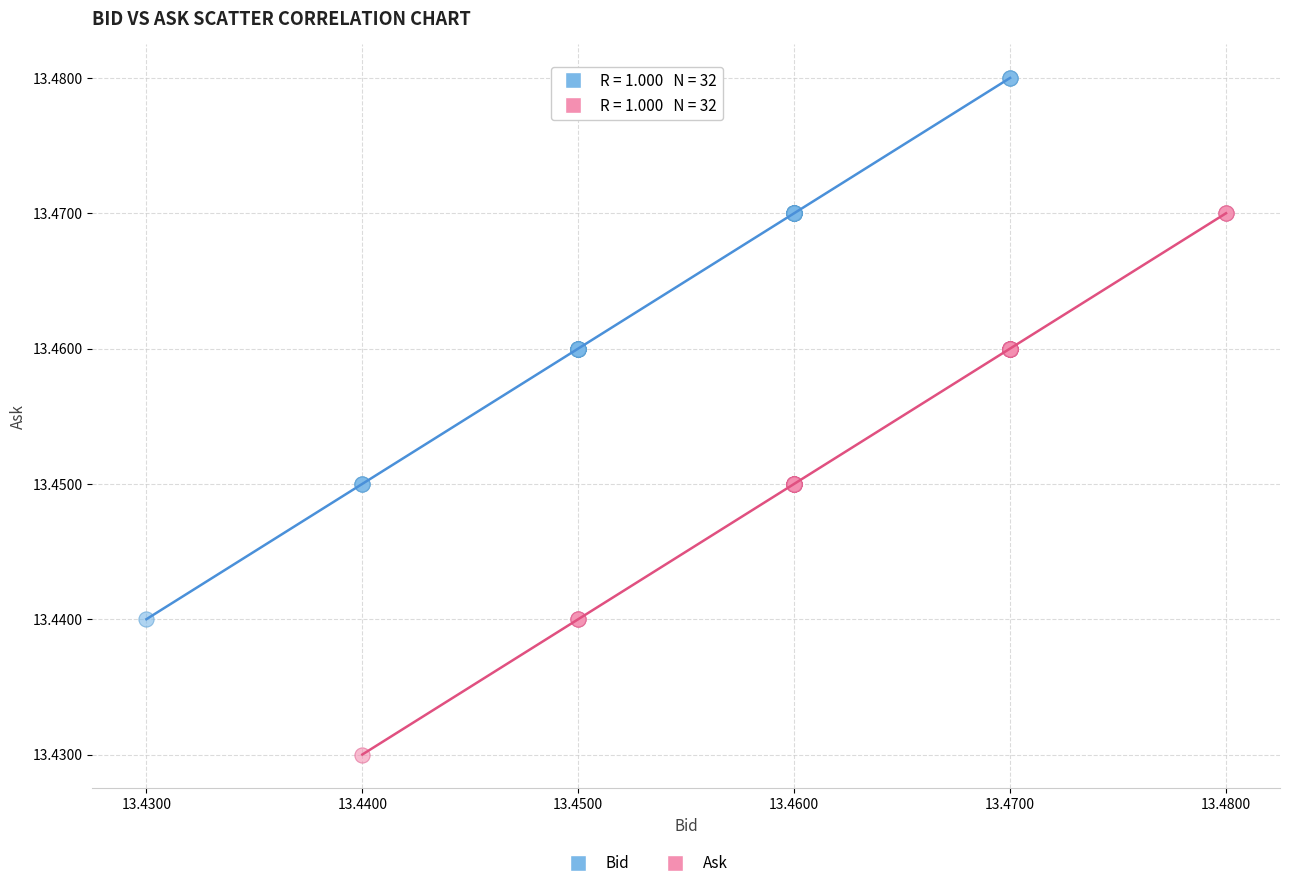

Which series reaches the minimum Y coordinate?

Ask